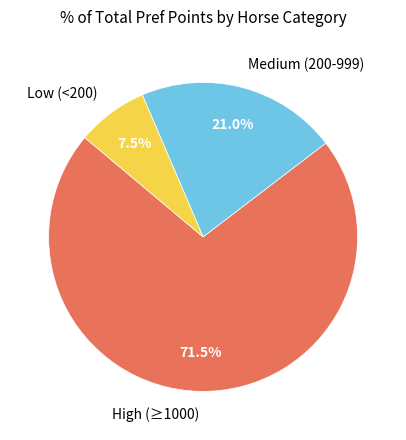

Is there a majority slice in this chart?

Yes